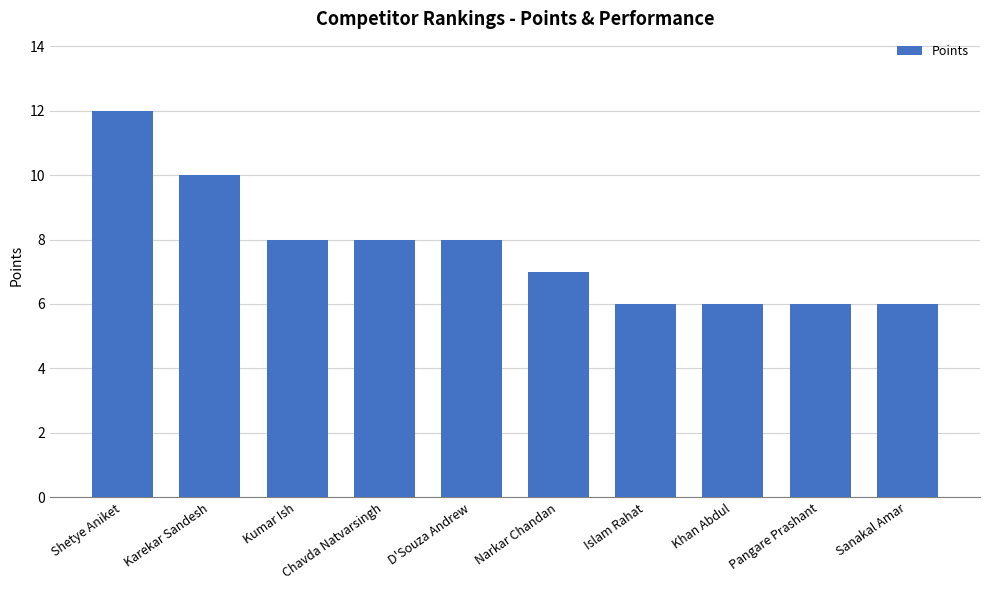

The chart shows a value of 10 at Karekar Sandesh. True or false?

True